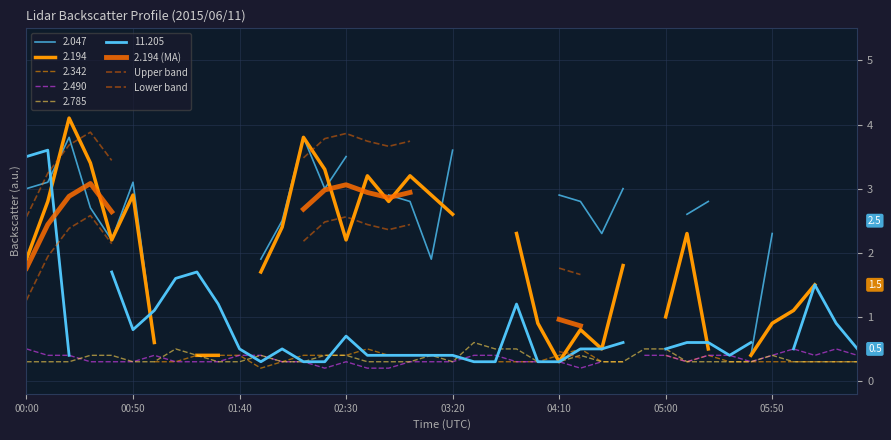

Read the Upper band value at 17.

3.7